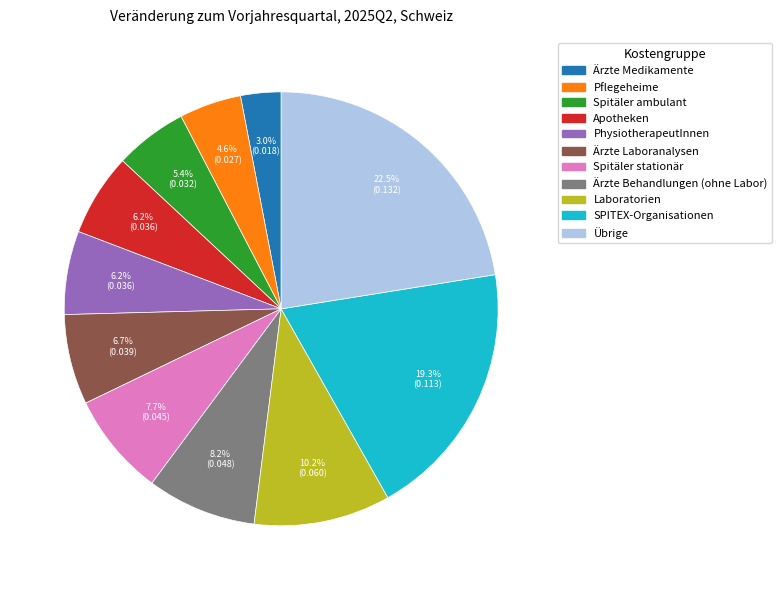

What percentage do Ärzte Behandlungen (ohne Labor) and Pflegeheime together represent?

12.8%